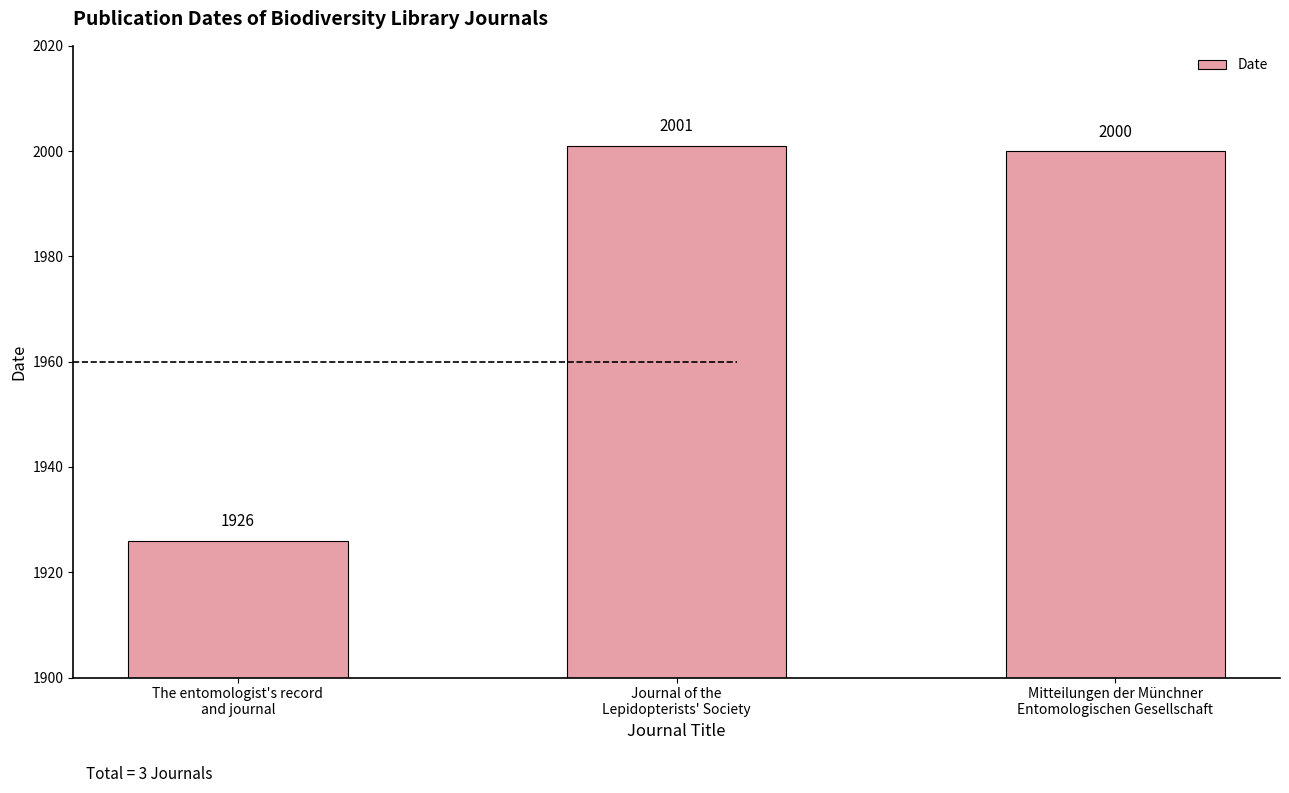

What position from the left is Journal of the
Lepidopterists' Society?

2